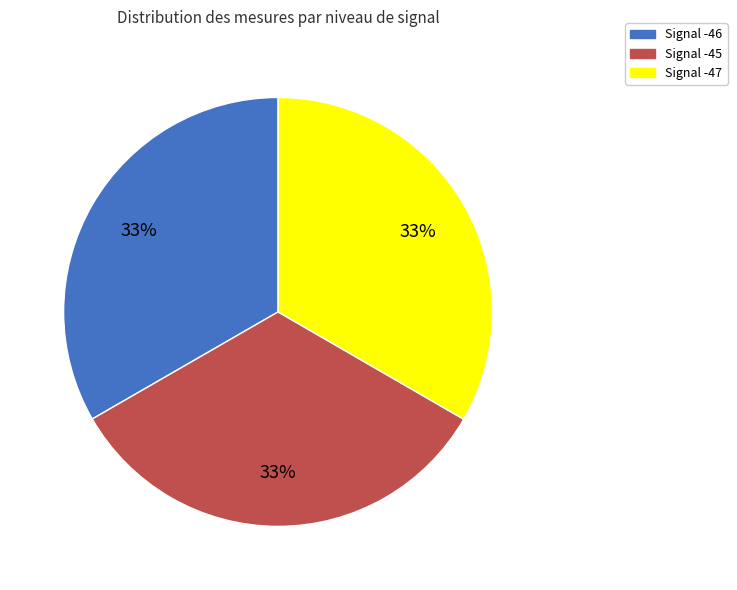

What is the ratio of the value at Signal -45 to the value at Signal -46?

1.0